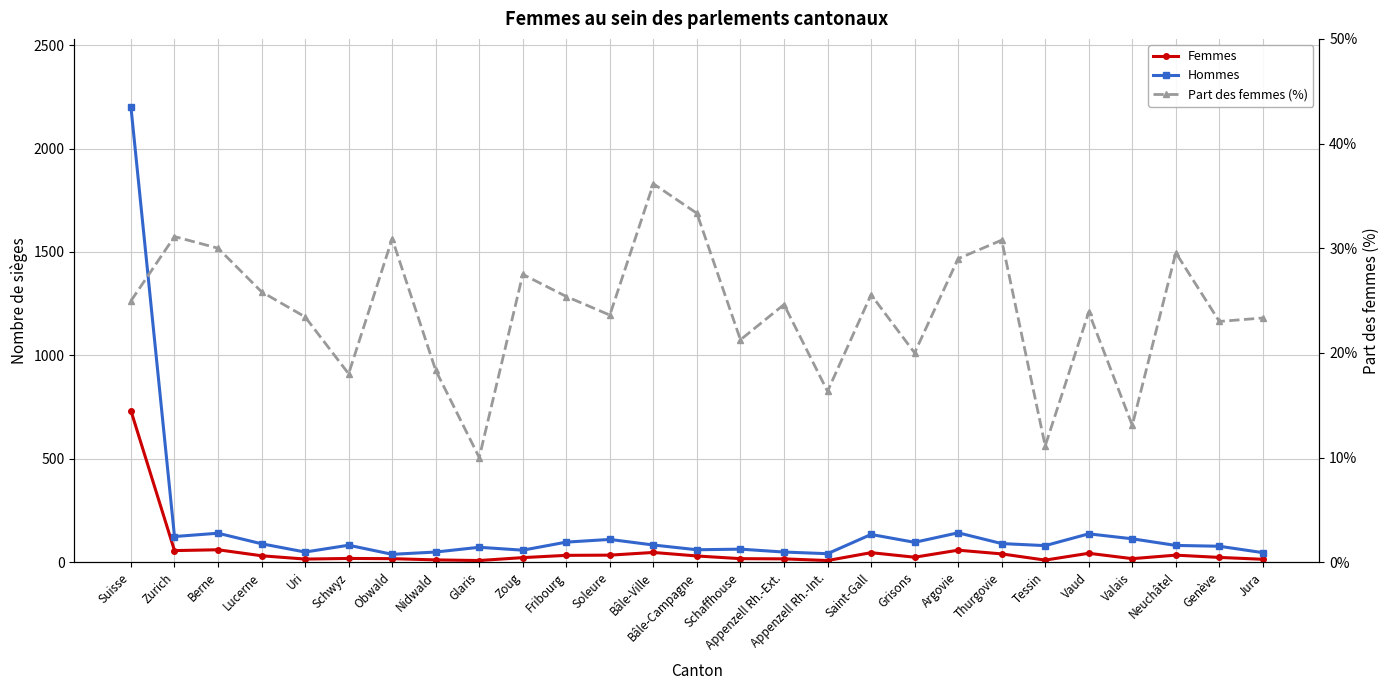

Which series has the largest total across all categories?

Hommes